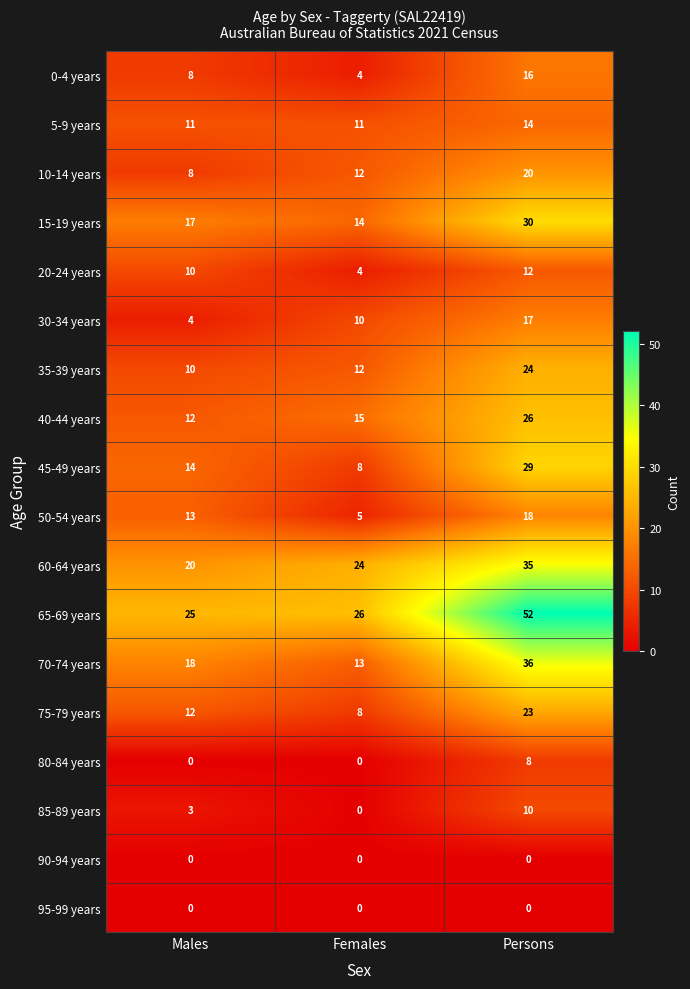

The value of 95-99 years at Females is 0. True or false?

True